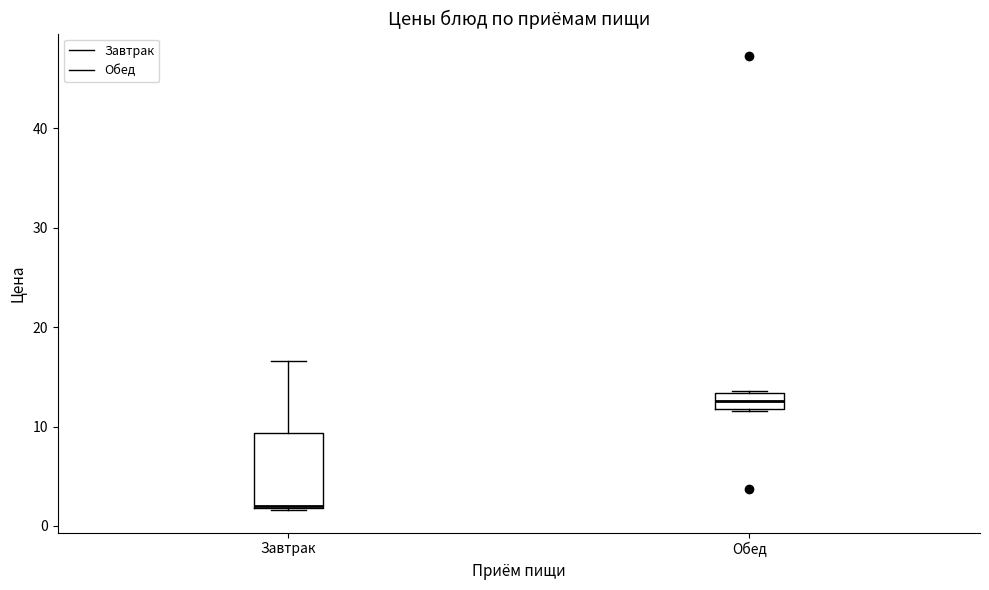

Which box has the highest median line?

Обед